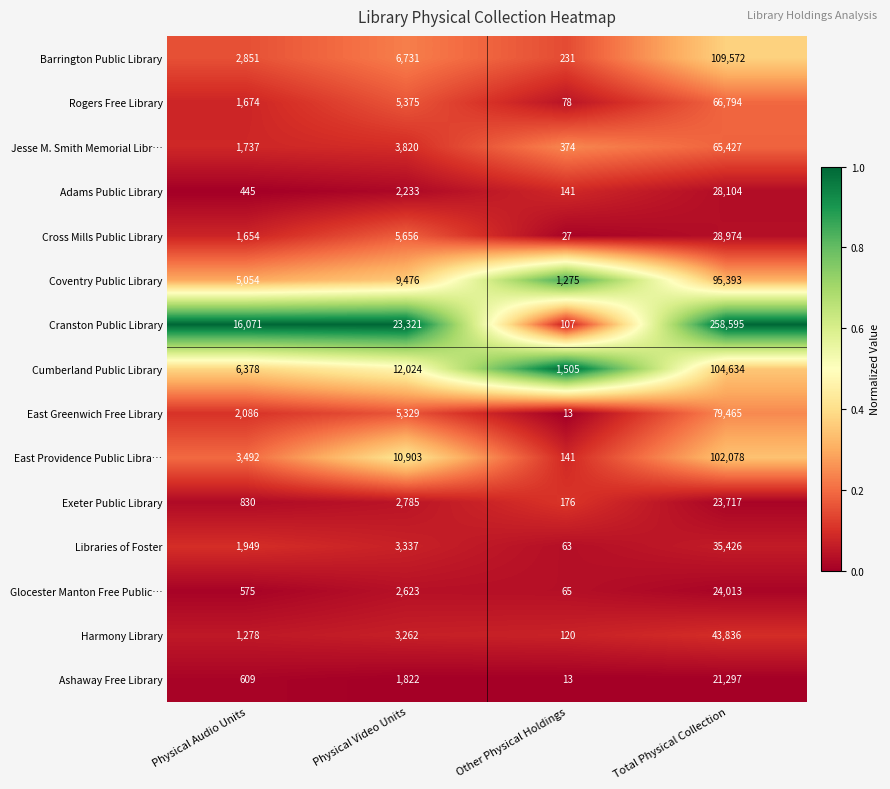

What is the difference between the maximum and minimum values in the Adams Public Library series?

27963